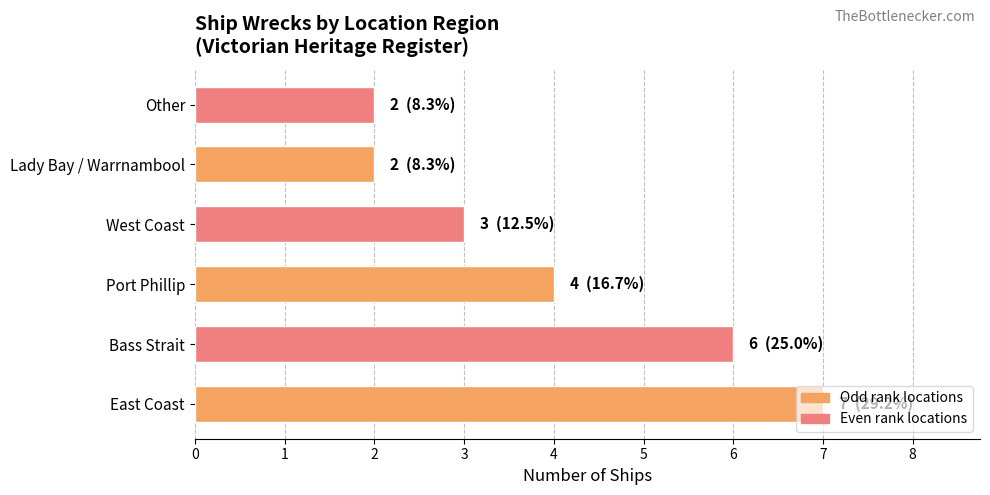

The value at Bass Strait is 6. True or false?

True